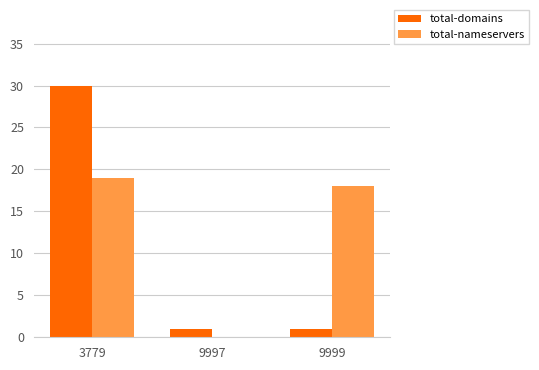

At which category is the sum across all series the highest?

3779